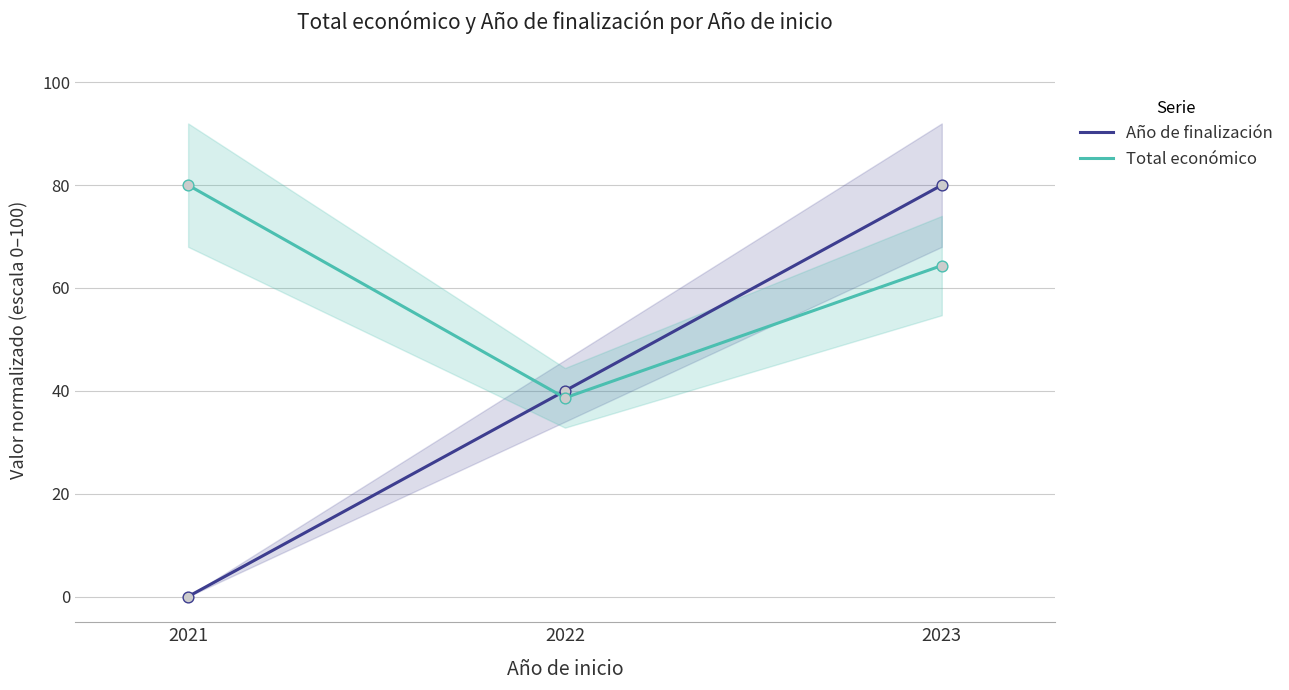

Which series contains the lowest Y value?

Año de finalización